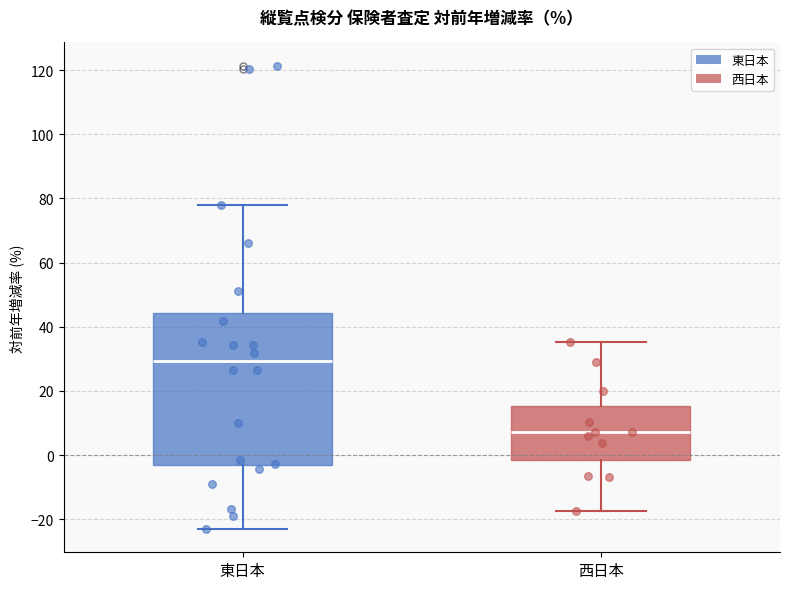

Comparing the boxes themselves (not the whiskers), which one is the tallest?

東日本